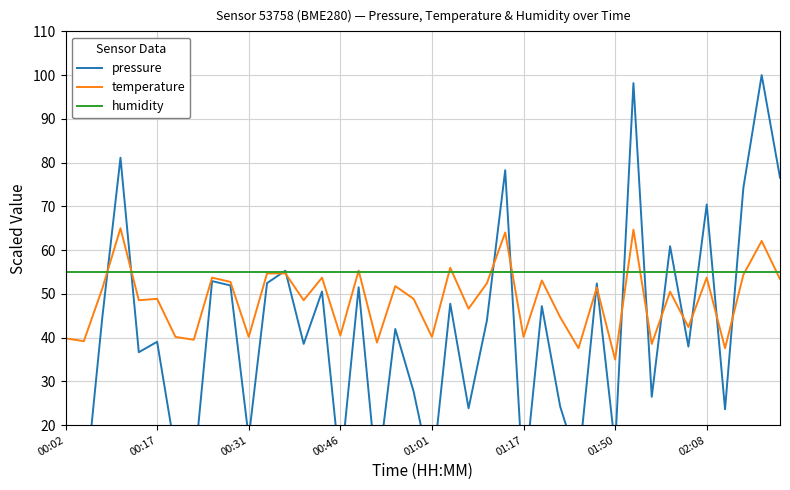

Rank the series by their maximum value, from lowest to highest.

humidity, temperature, pressure